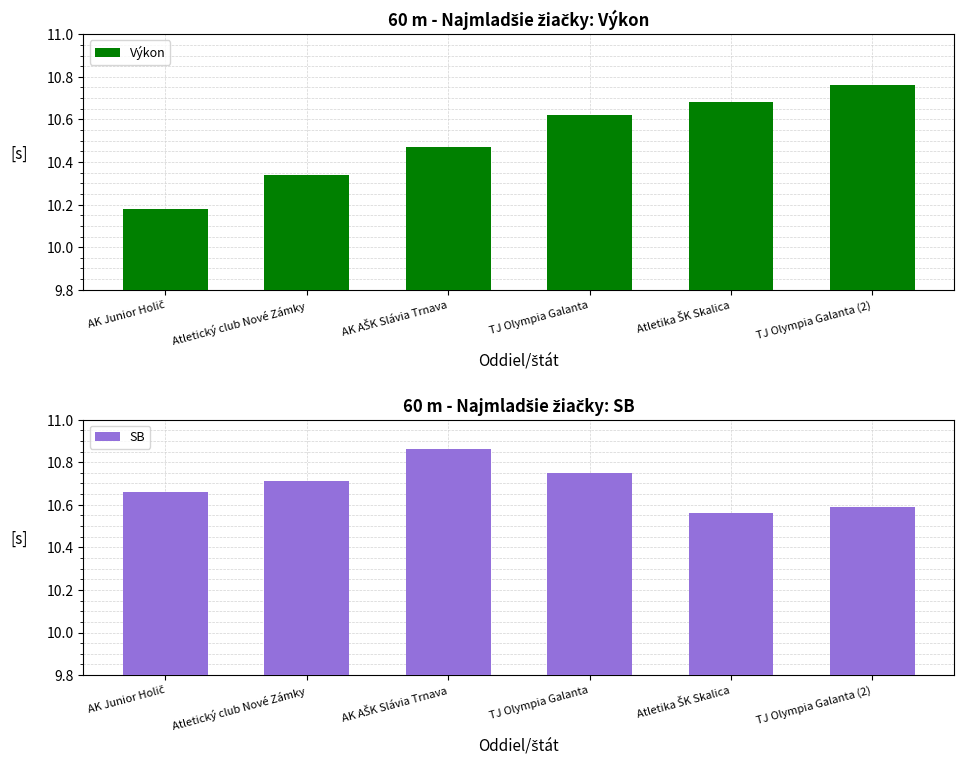

How many Výkon values are between 10 and 11?

6